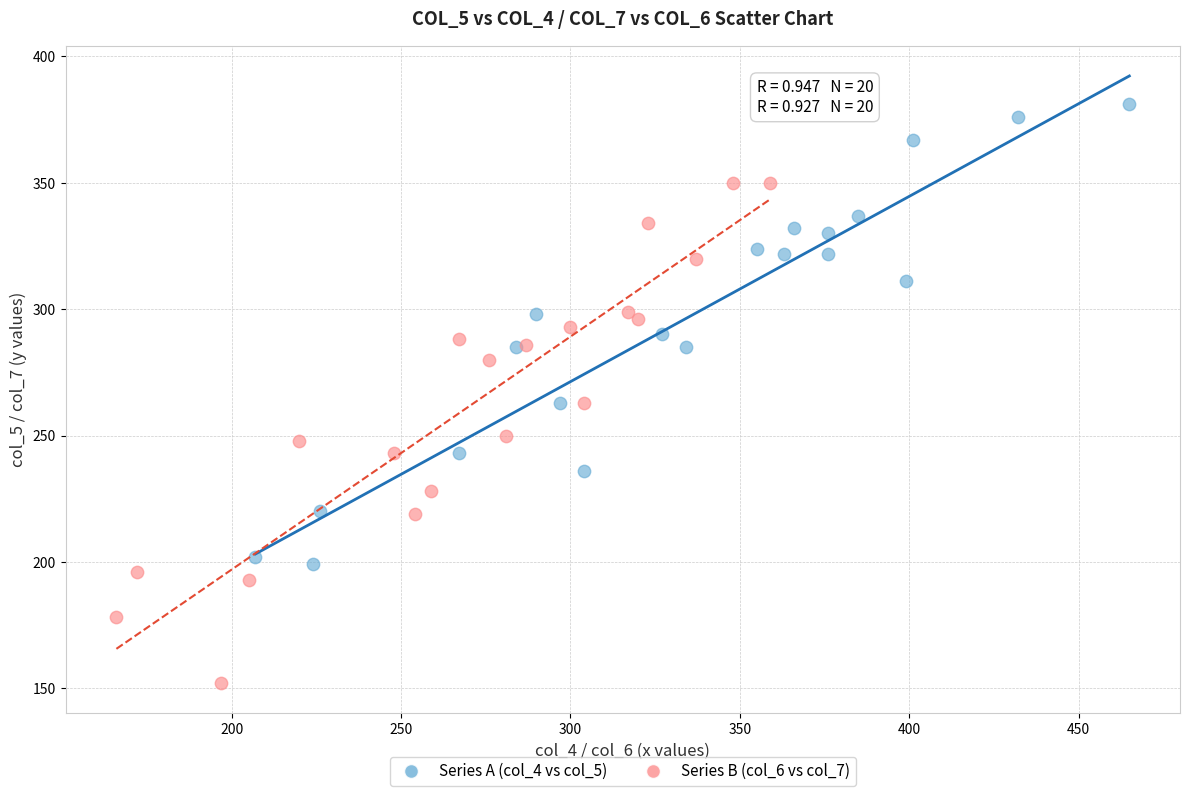

What are all the series names shown in the legend?

Series A (col_4 vs col_5), Series B (col_6 vs col_7)